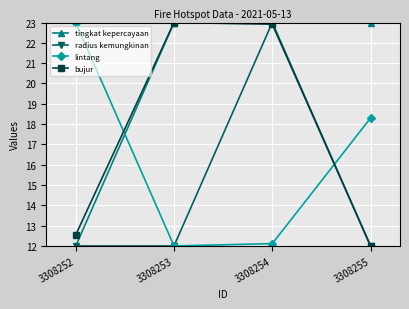

Where do lintang and tingkat kepercayaan first cross each other?

3308252 and 3308253